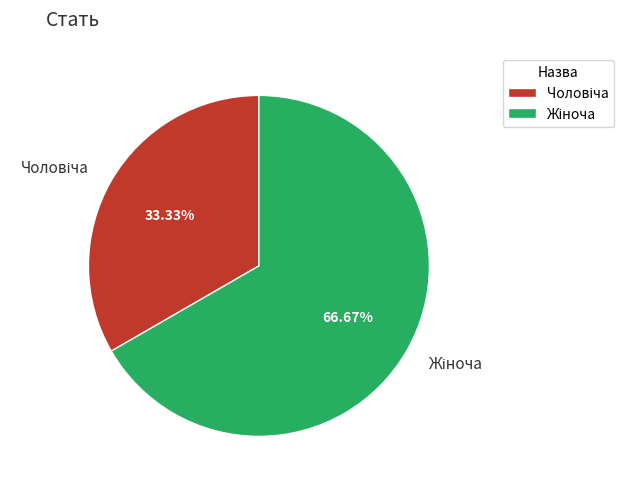

How many segments does this pie chart have?

2